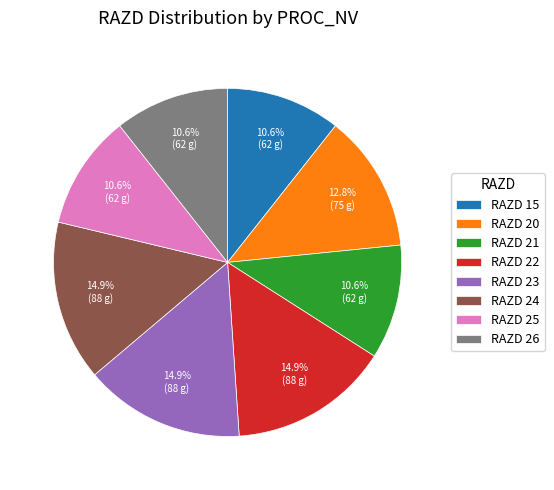

Combined, do RAZD 25 and RAZD 24 account for over 50%?

No